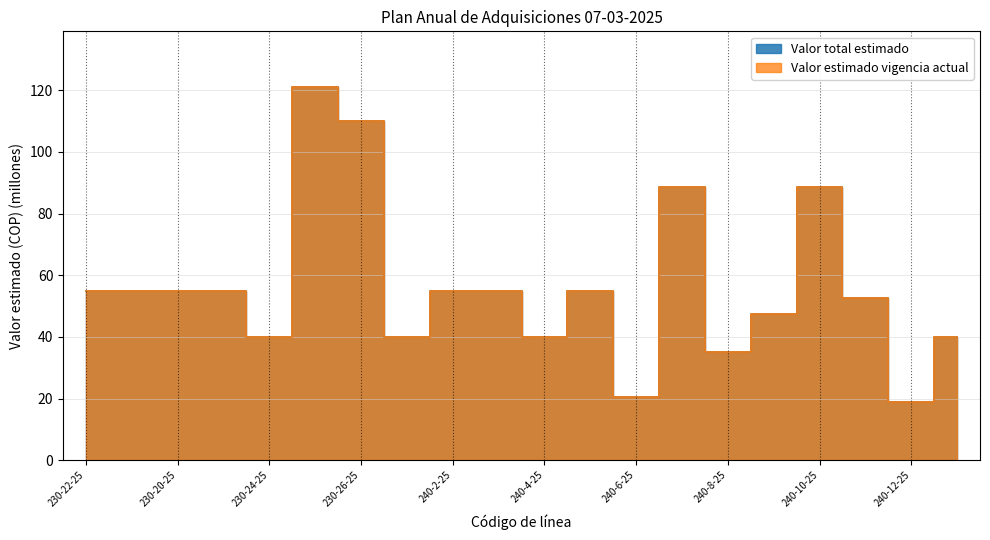

True or false: Valor total estimado and Valor estimado vigencia actual intersect in this chart.

False